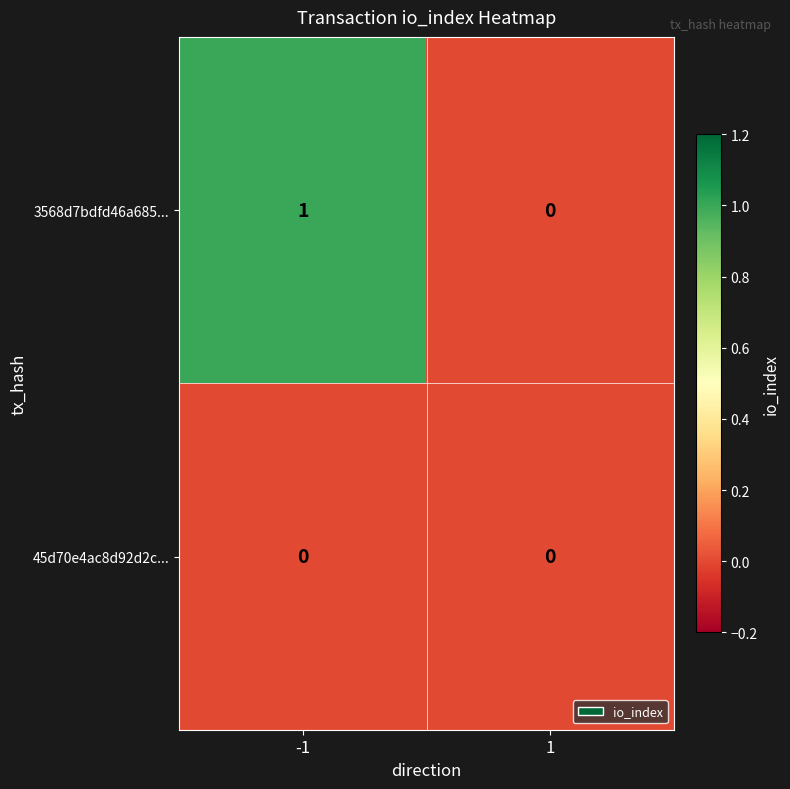

Which series changed the most between -1 and 1?

3568d7bdfd46a685...